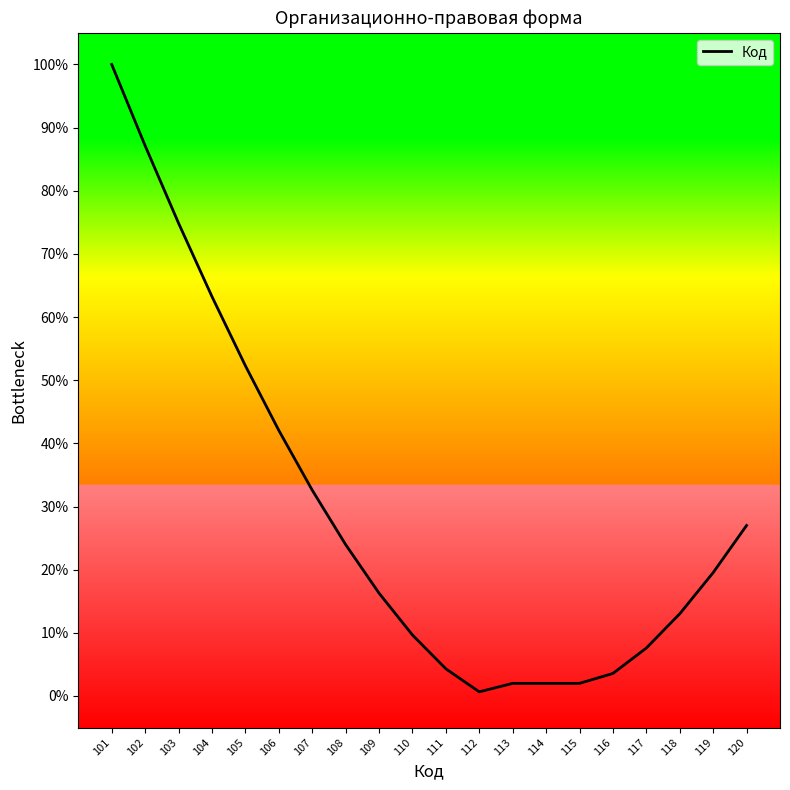

Does the chart display data point markers on the line(s)?

No